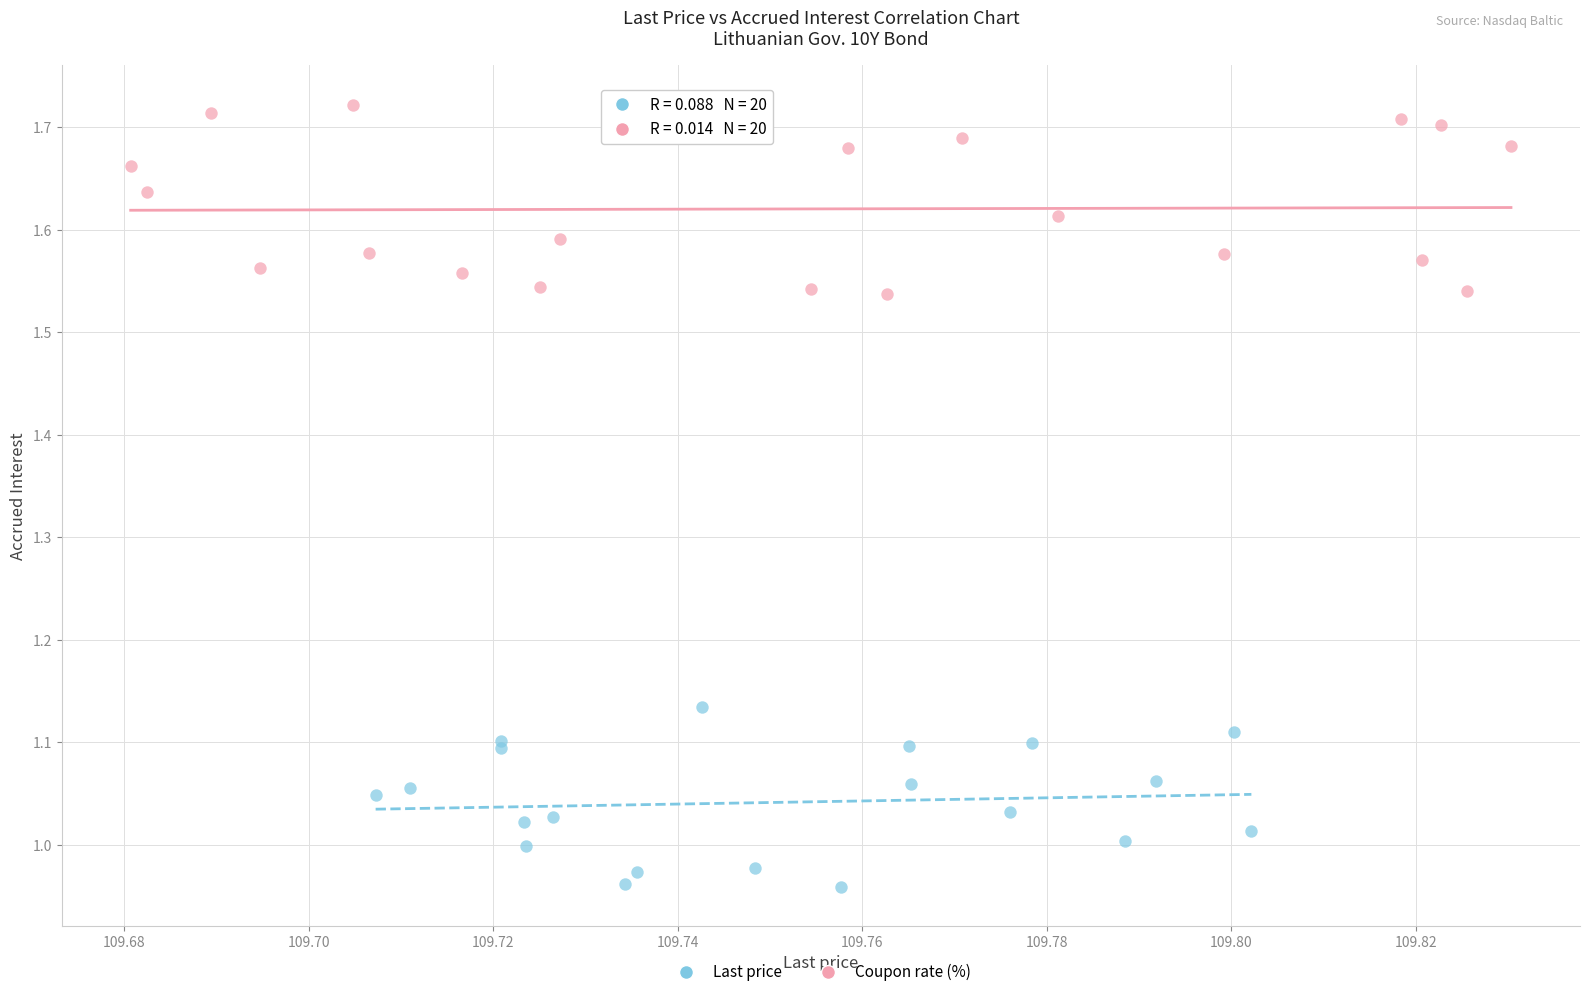

Which series contains the highest Y value?

Coupon rate (%)